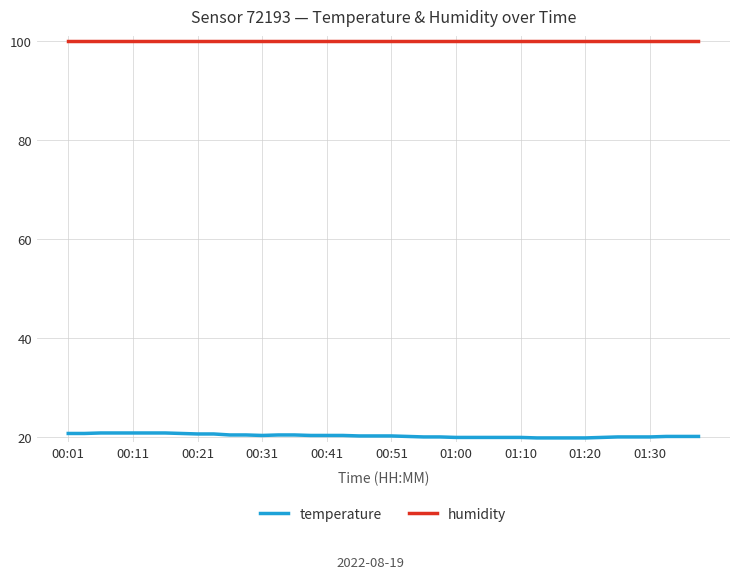

What is the minimum value for temperature?

19.8